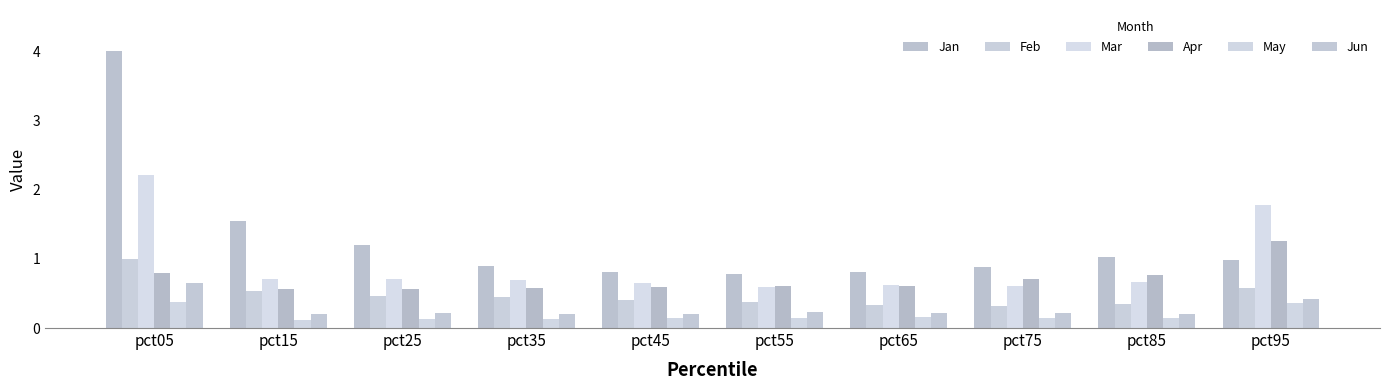

Are the bars horizontal?

No